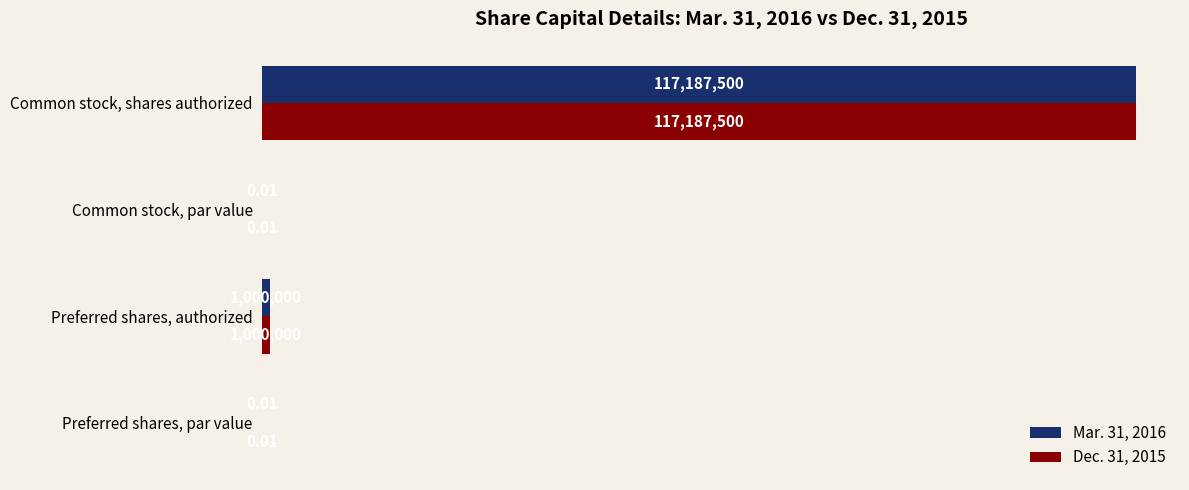

What is the sum of the Mar. 31, 2016 values at Common stock, shares authorized and Preferred shares, authorized?

118187500.0